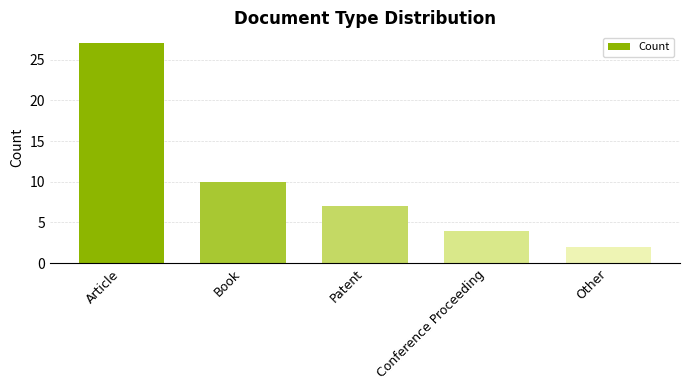

What is the difference between the maximum and minimum values?

25